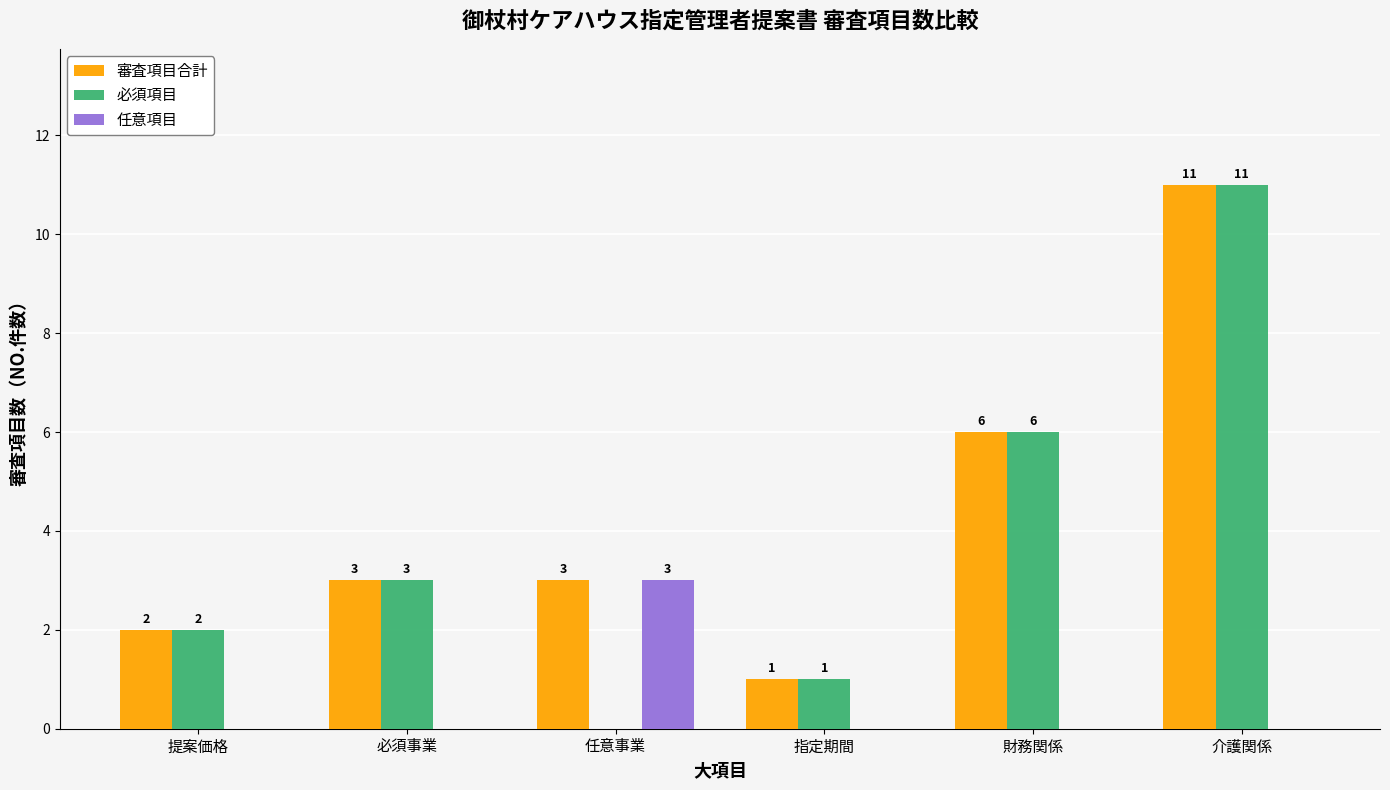

Does the chart contain stacked bars?

No